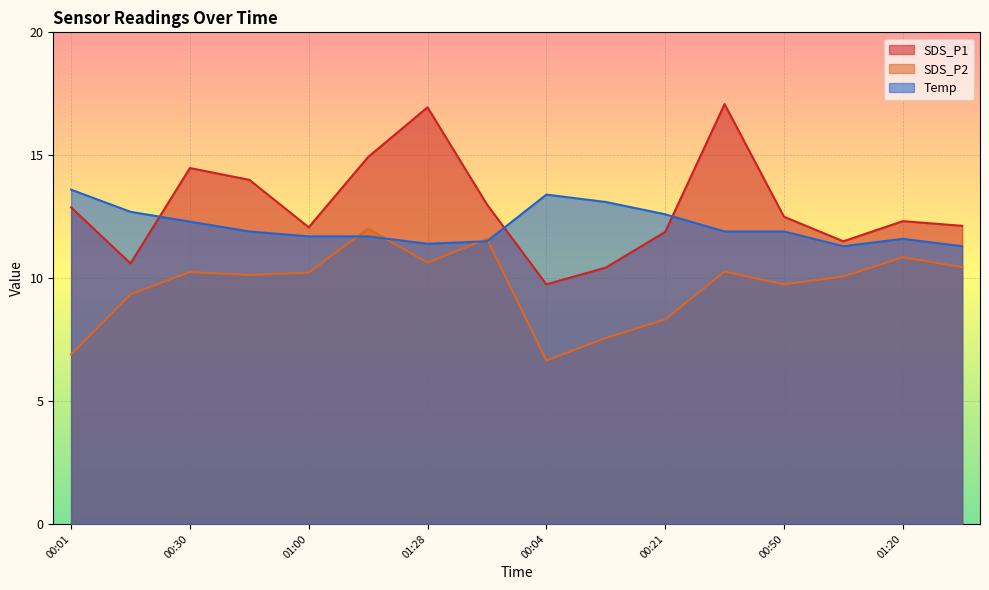

How many lines are shown in the chart?

3